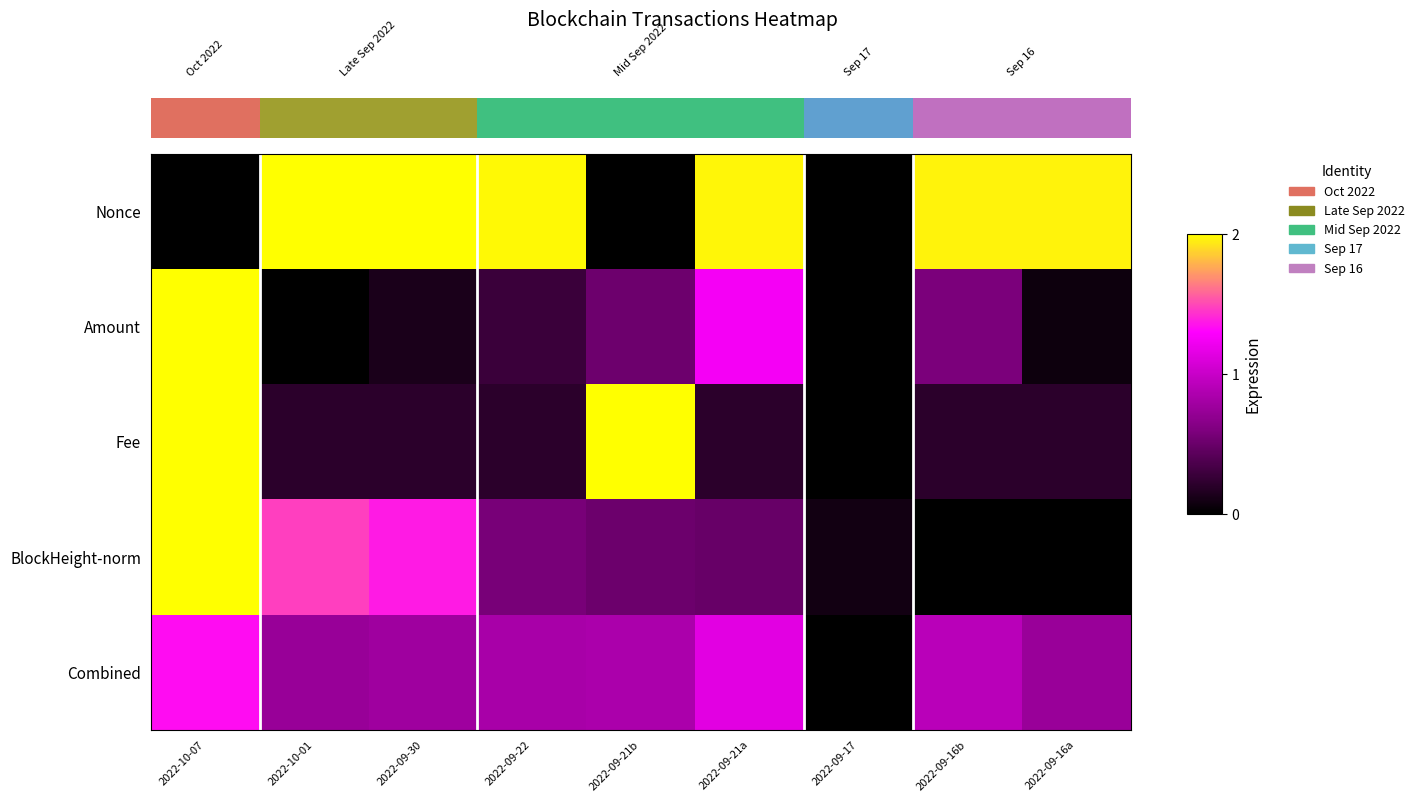

How many series are shown in this chart?

5